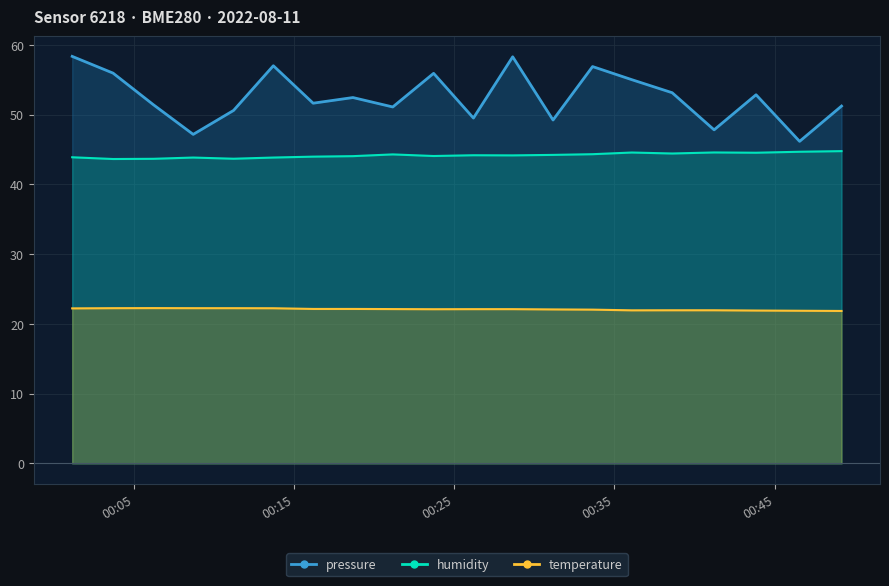

What is the spread (max minus min) of values at 2022-08-11T00:21:10?

29.0